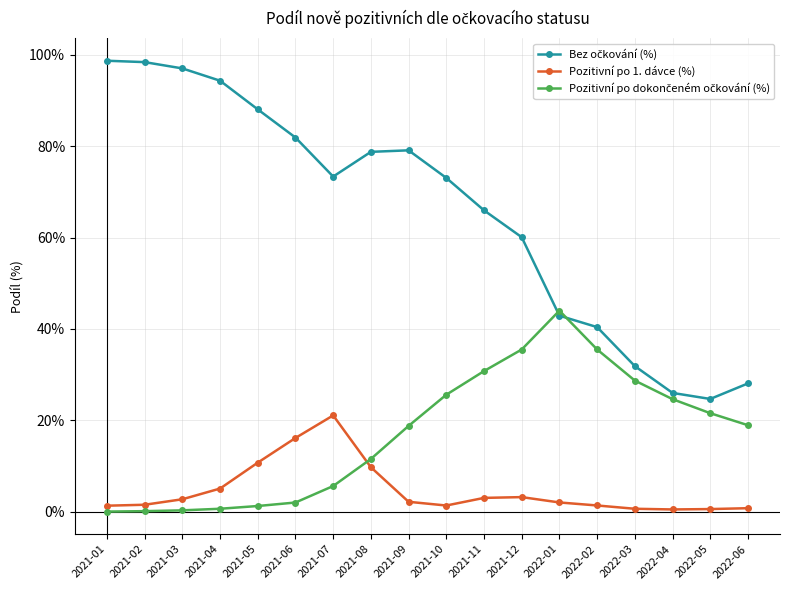

At how many categories does at least one series exceed 47?

12